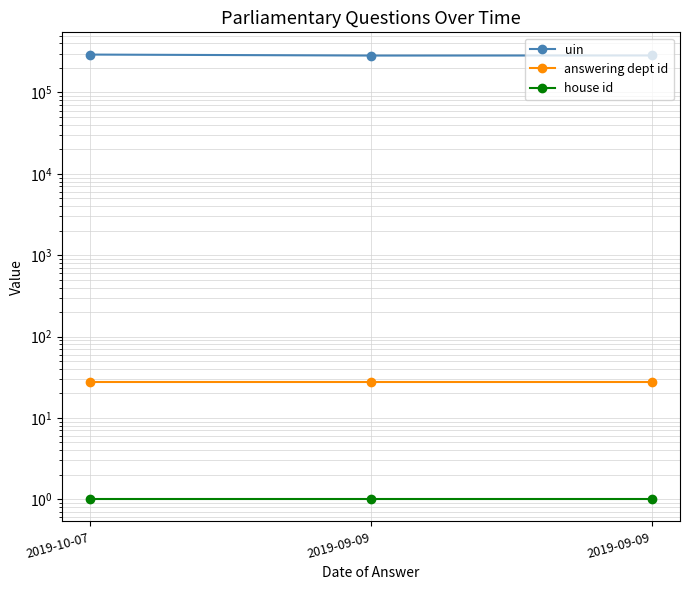

What is the smallest value displayed?

1